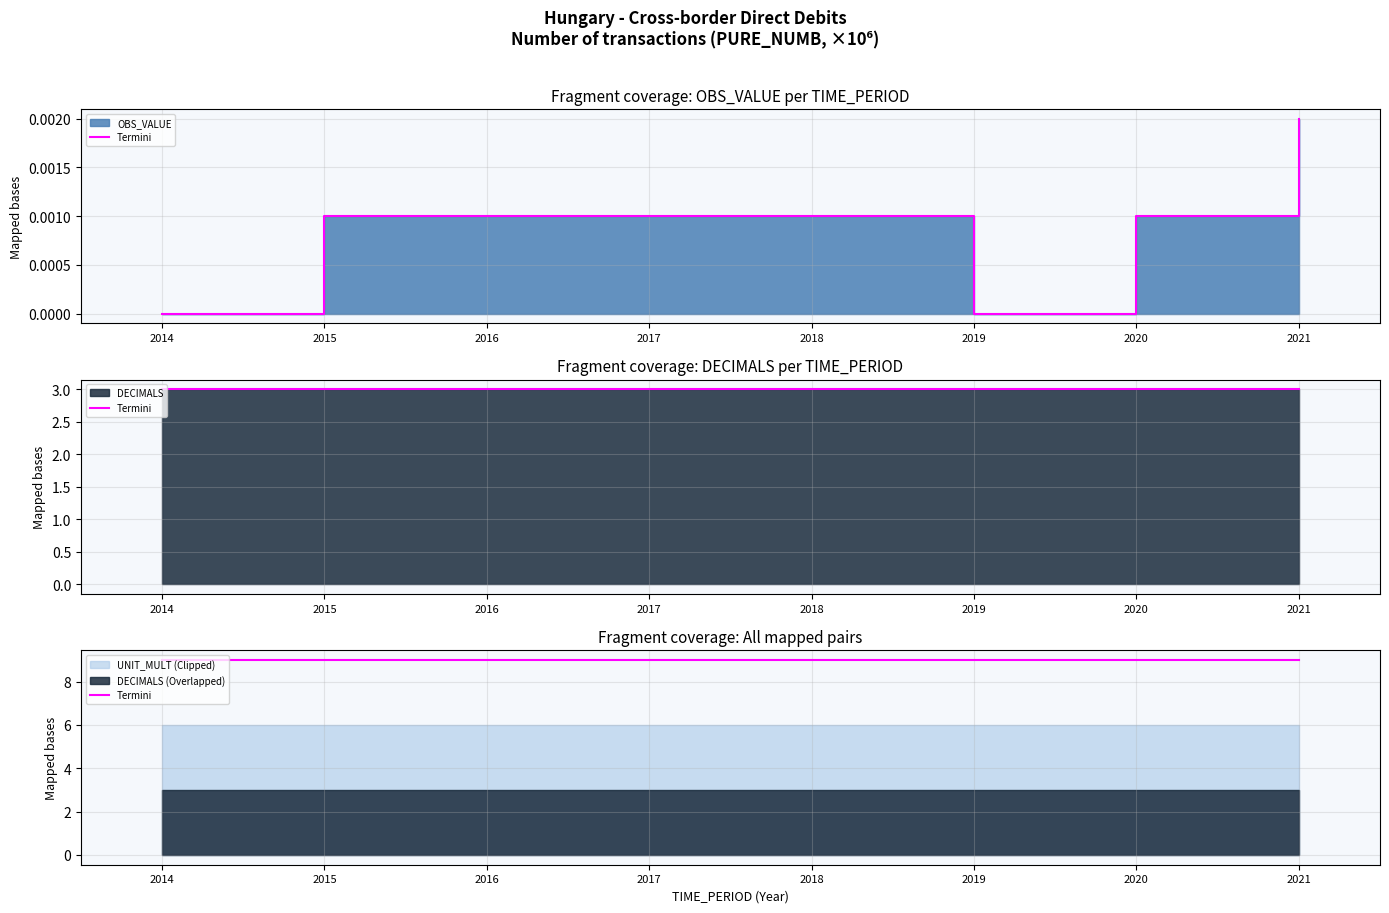

The value of OBS_VALUE at 2021 is 0.0. True or false?

False